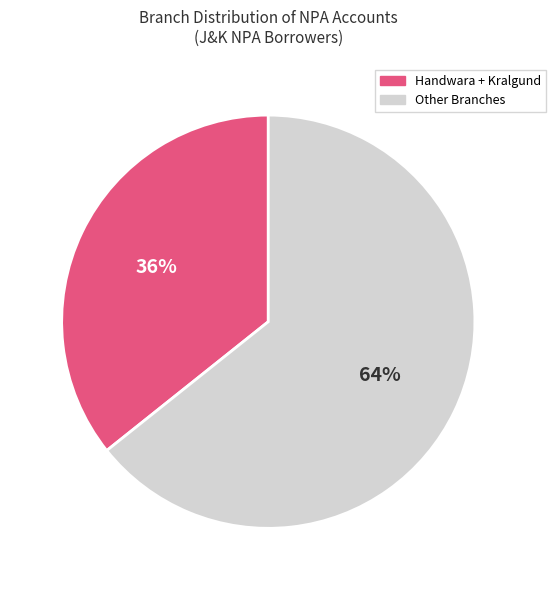

To the nearest percent, what is the average slice percentage?

50%